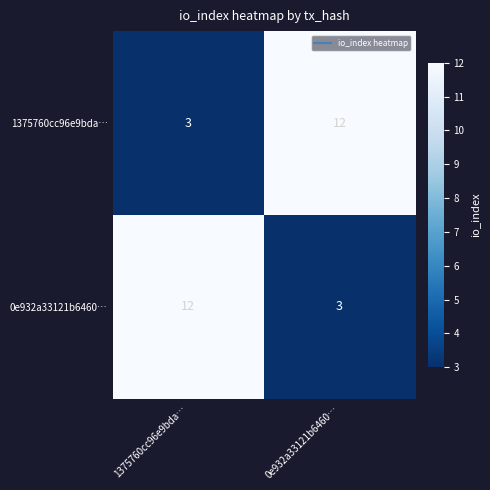

Reading left to right, extract all data points from this chart.

1375760cc96e9bda…: 3	12
0e932a33121b6460…: 12	3